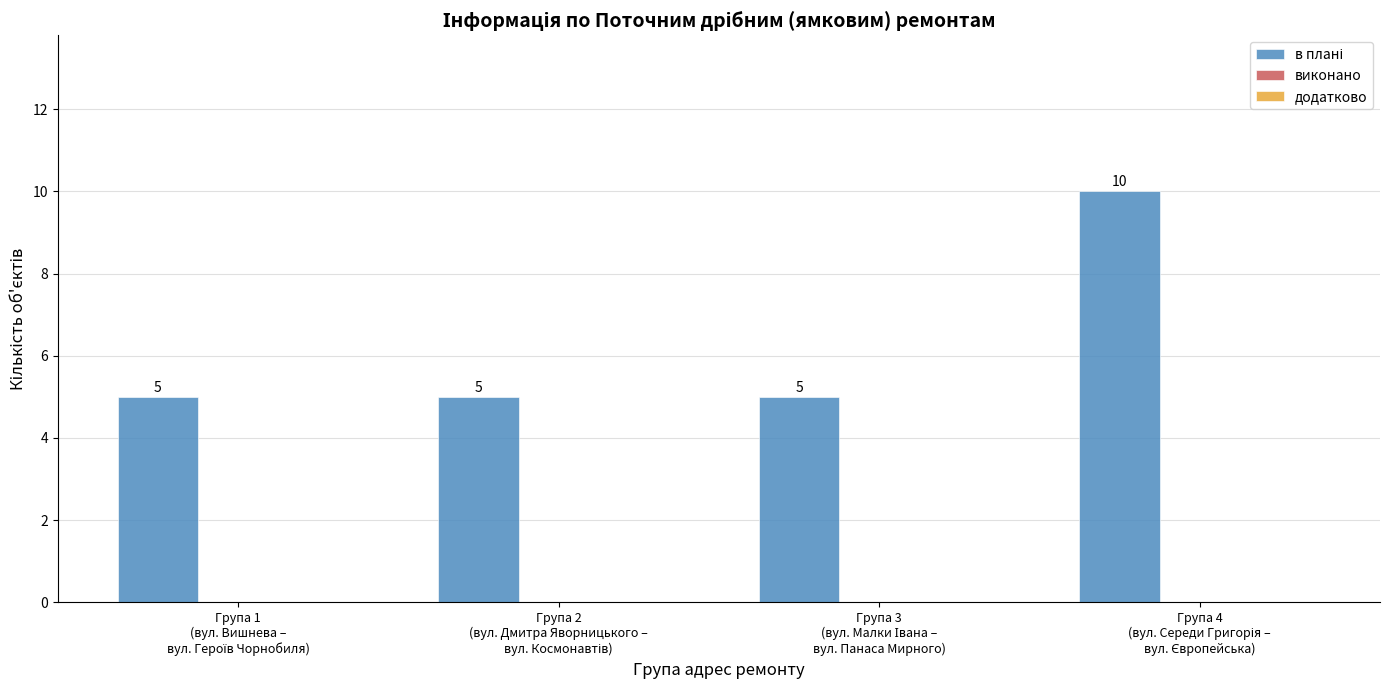

What is the value of the 1st bar from the left?

5